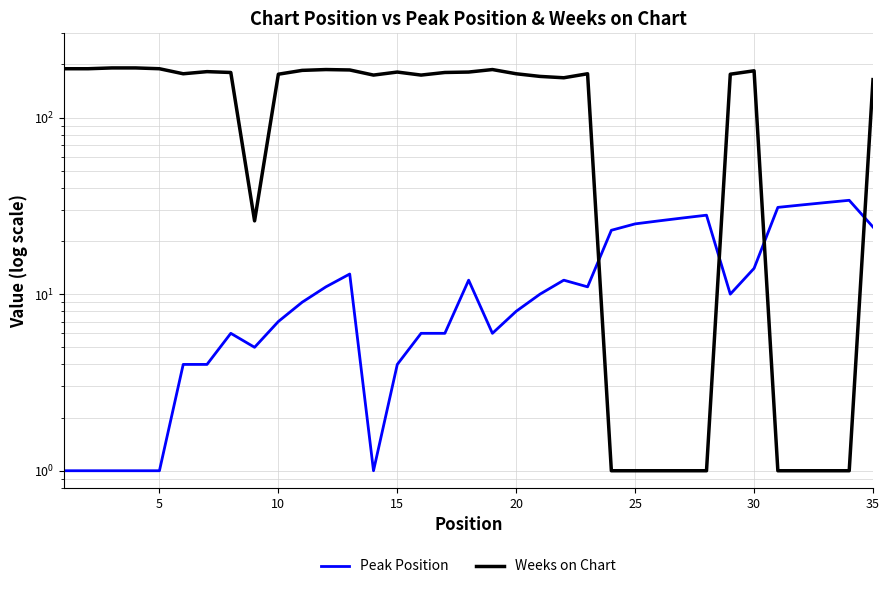

List the series in order of their peak value, lowest first.

Peak Position, Weeks on Chart